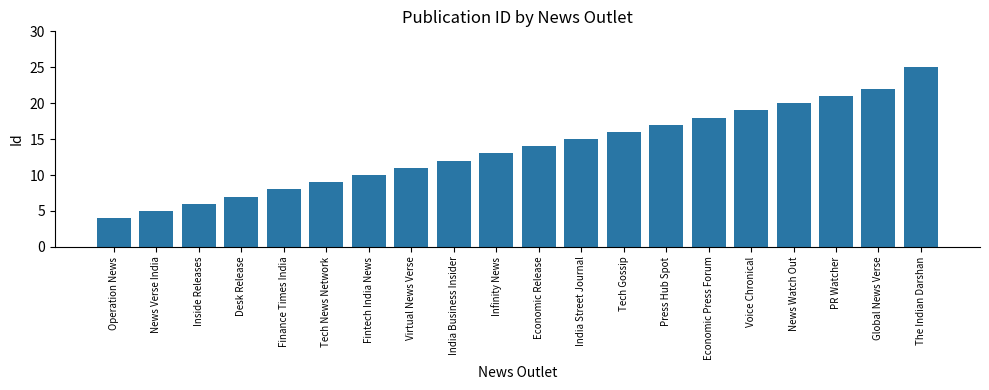

List the labels in order of value, largest first.

The Indian Darshan, Global News Verse, PR Watcher, News Watch Out, Voice Chronical, Economic Press Forum, Press Hub Spot, Tech Gossip, India Street Journal, Economic Release, Infinity News, India Business Insider, Virtual News Verse, Fintech India News, Tech News Network, Finance Times India, Desk Release, Inside Releases, News Verse India, Operation News